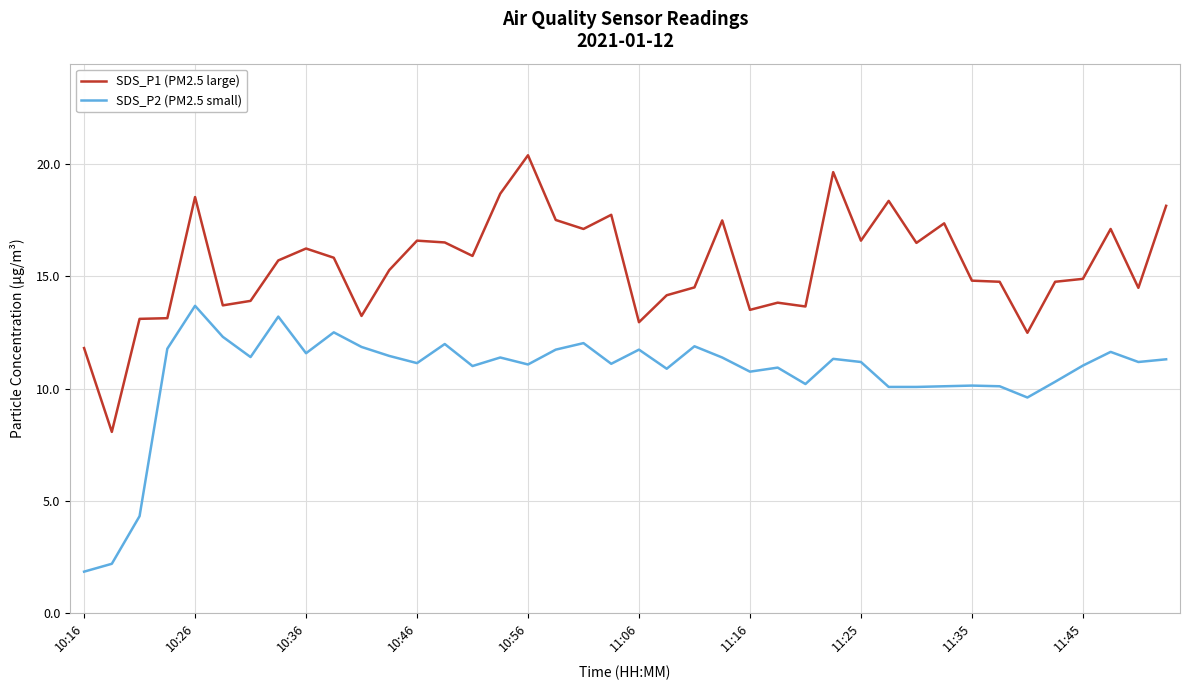

What is the minimum value for SDS_P1 (PM2.5 large)?

8.1